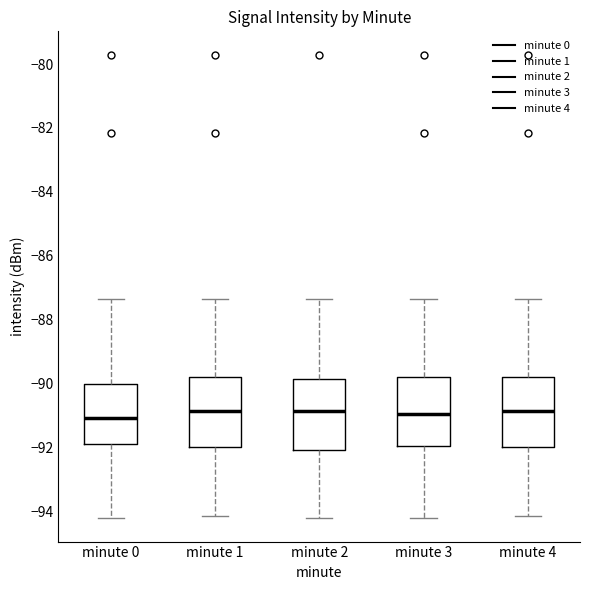

Where is the lower edge of the box for minute 1 on the y-axis? The values are not printed on the chart, so give them approximately, as read against the axis.

-92.0